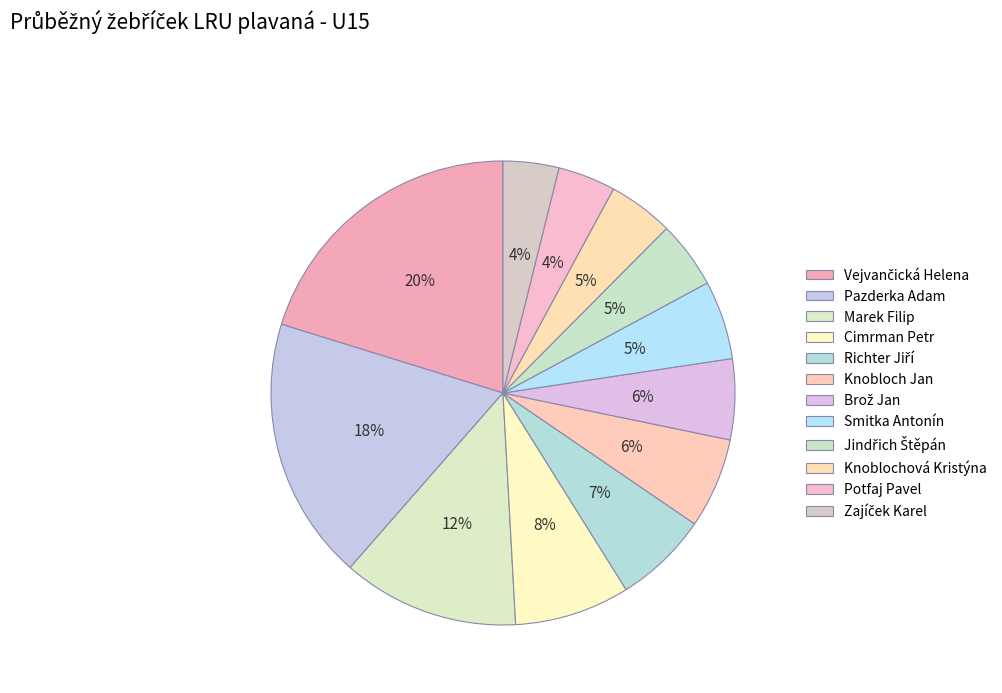

Between Smitka Antonín and Brož Jan, which is larger?

Brož Jan